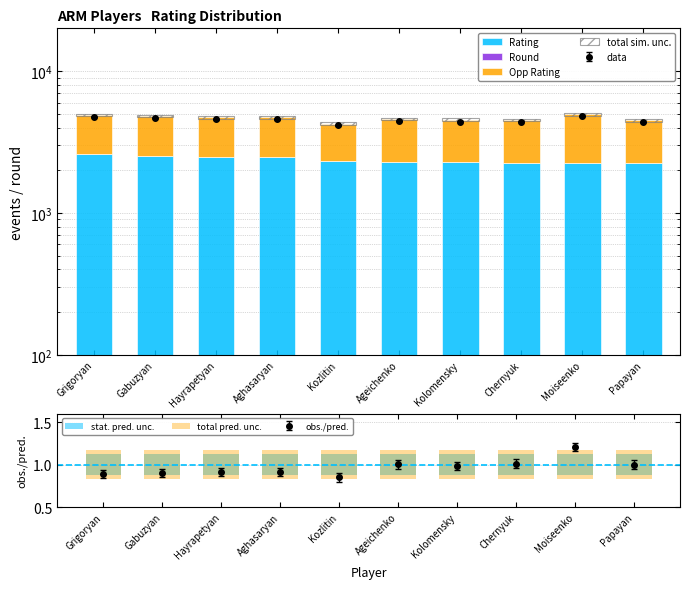

Which series has the largest range (max minus min)?

Opp Rating